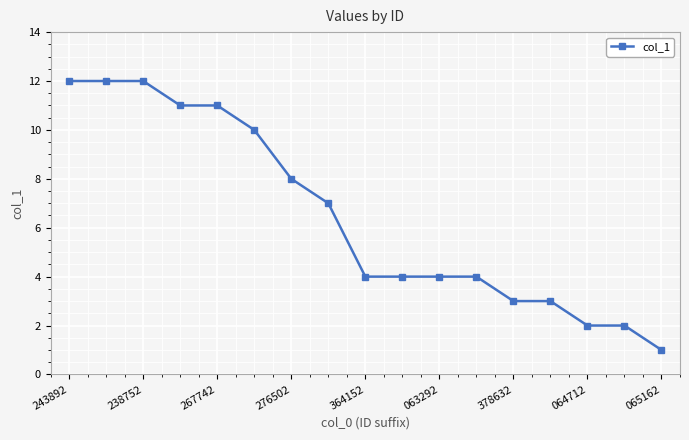

How many lines are shown in the chart?

1